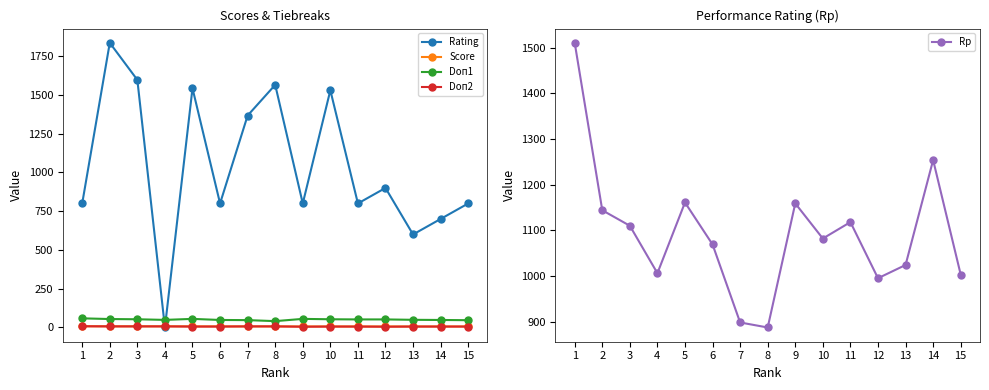

True or false: Rating and Doп1 intersect in this chart.

True